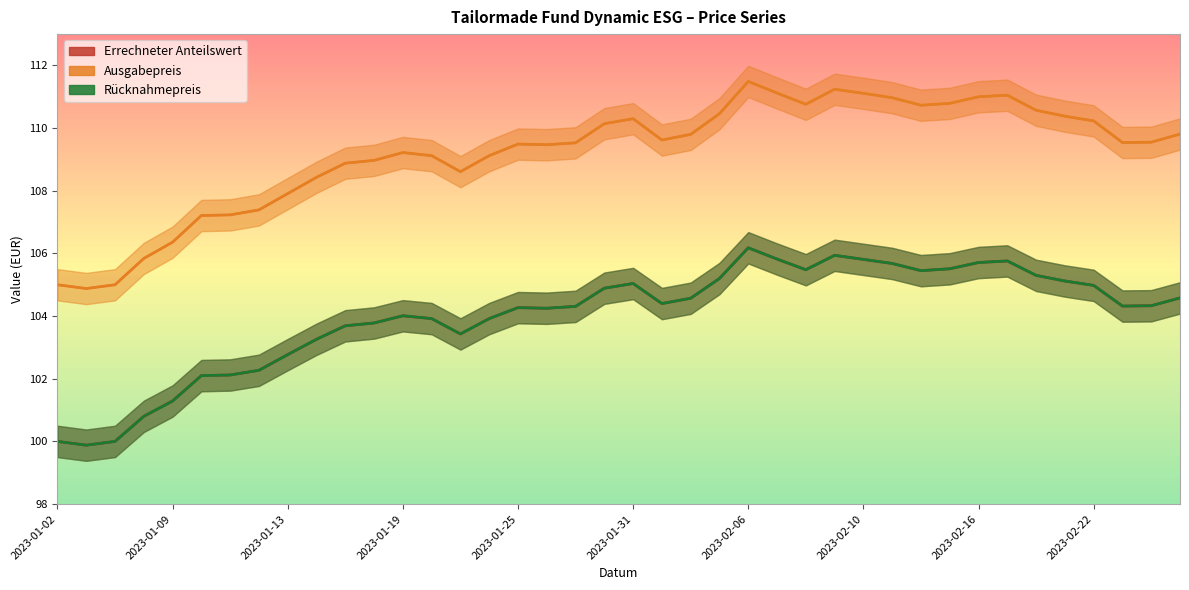

Where is the first local minimum for Rücknahmepreis?

2023-01-03